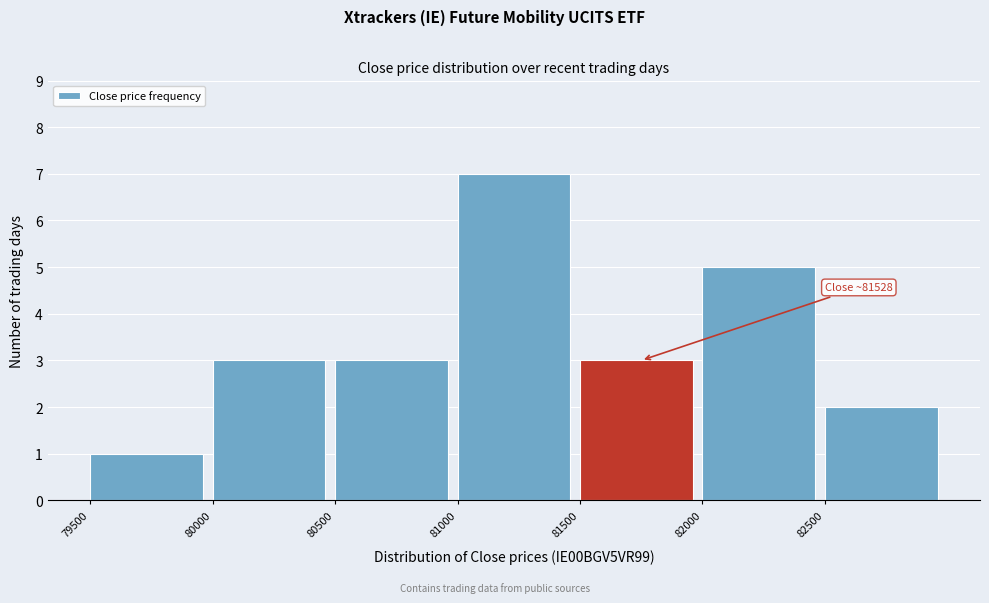

Over which range of the x-axis is the bar tallest?

81000 to 81500